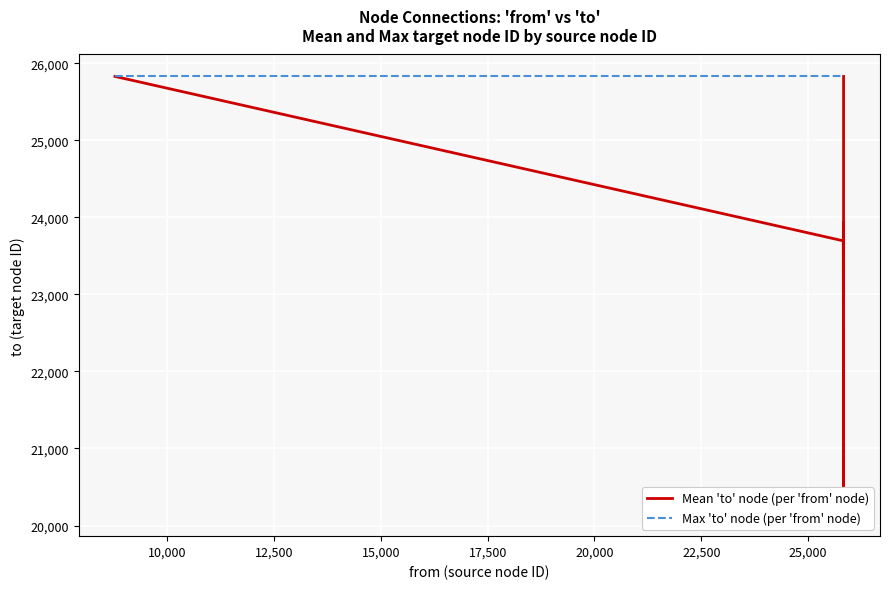

Between 22,500 and 25,000, which is larger?

22,500